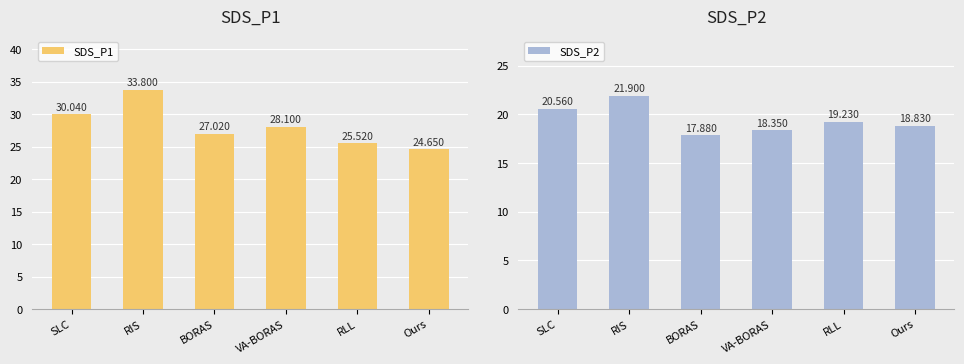

Which has a higher value, BORAS or VA-BORAS?

VA-BORAS